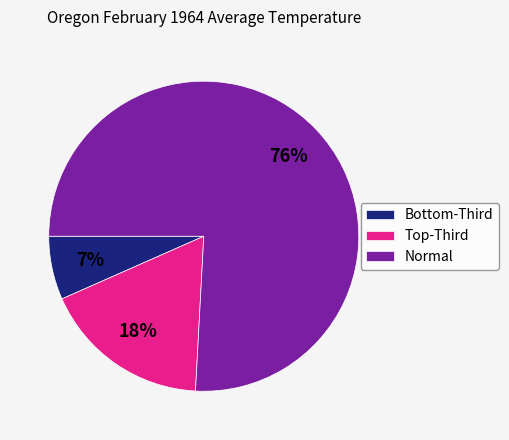

To the nearest percent, what is the average slice percentage?

33%